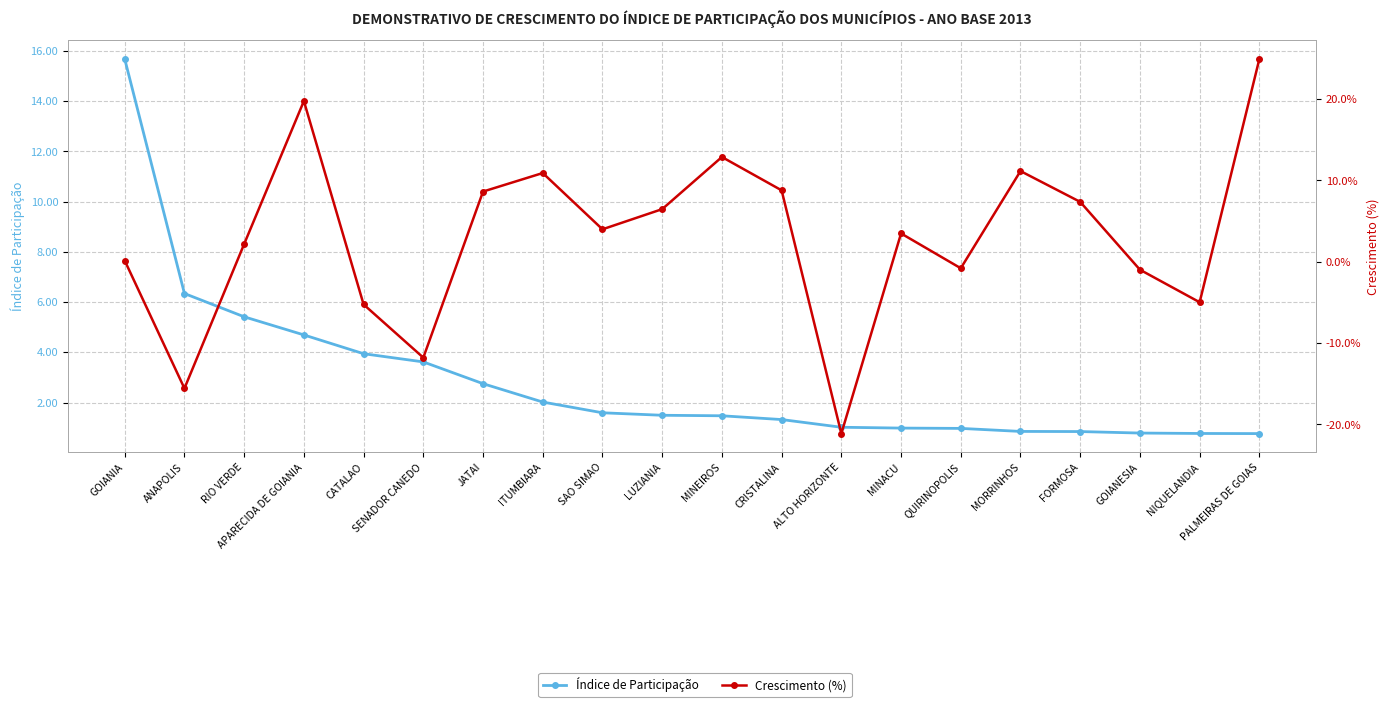

At which label is Índice de Participação closest to 8?

ANAPOLIS